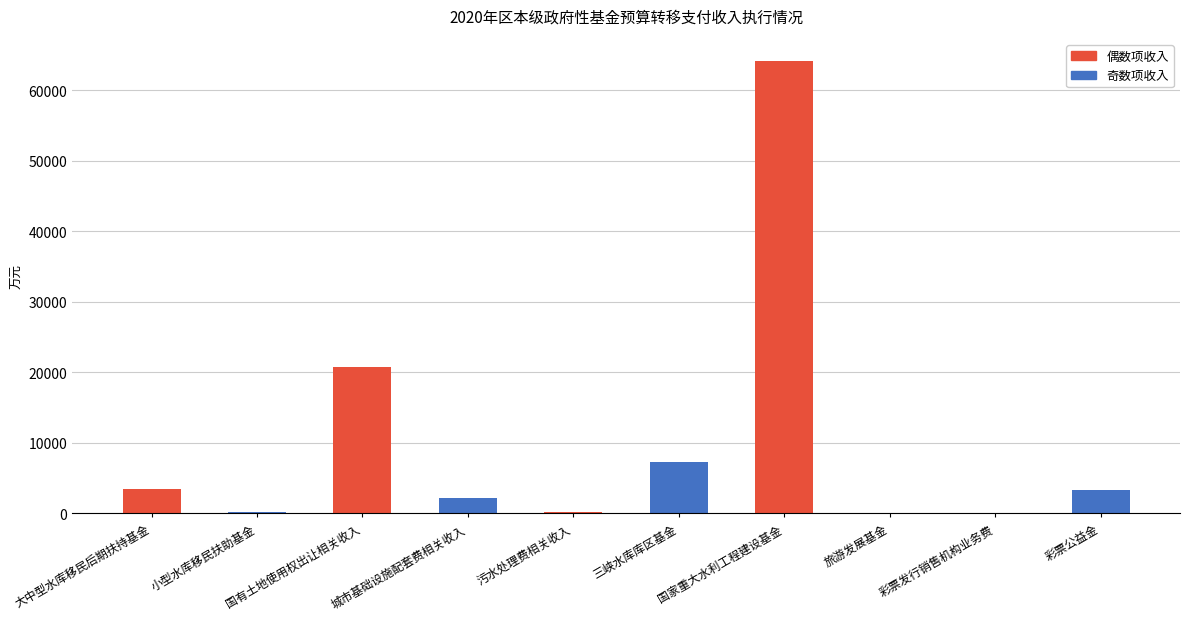

What is the greatest value displayed?

64099